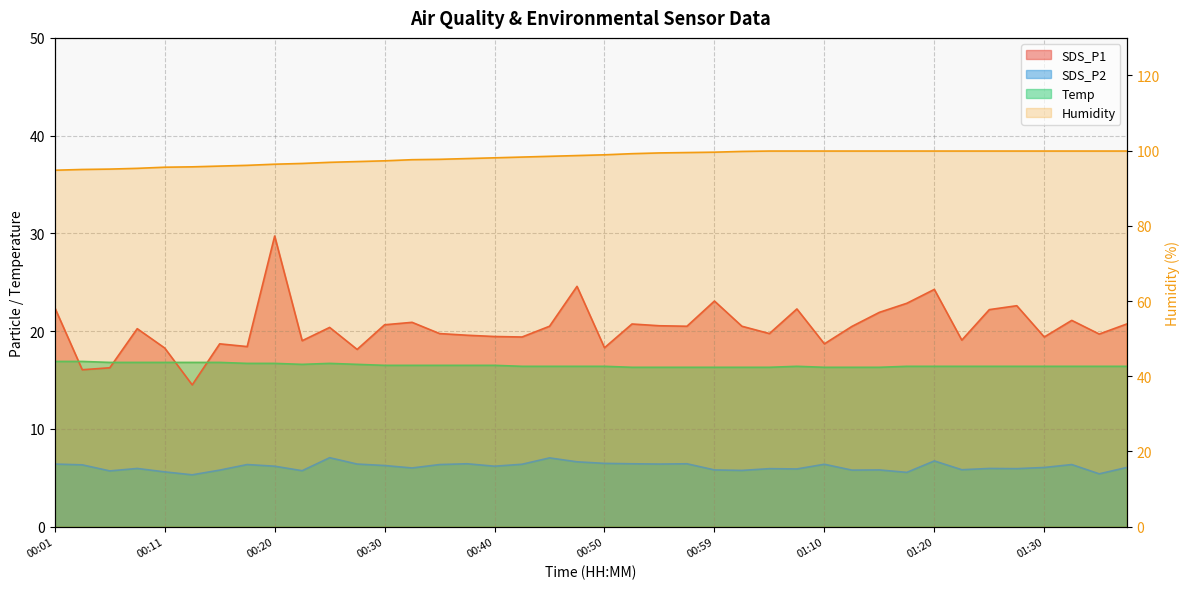

What is the sum of the SDS_P1 values at 00:01 and 00:33?

43.3